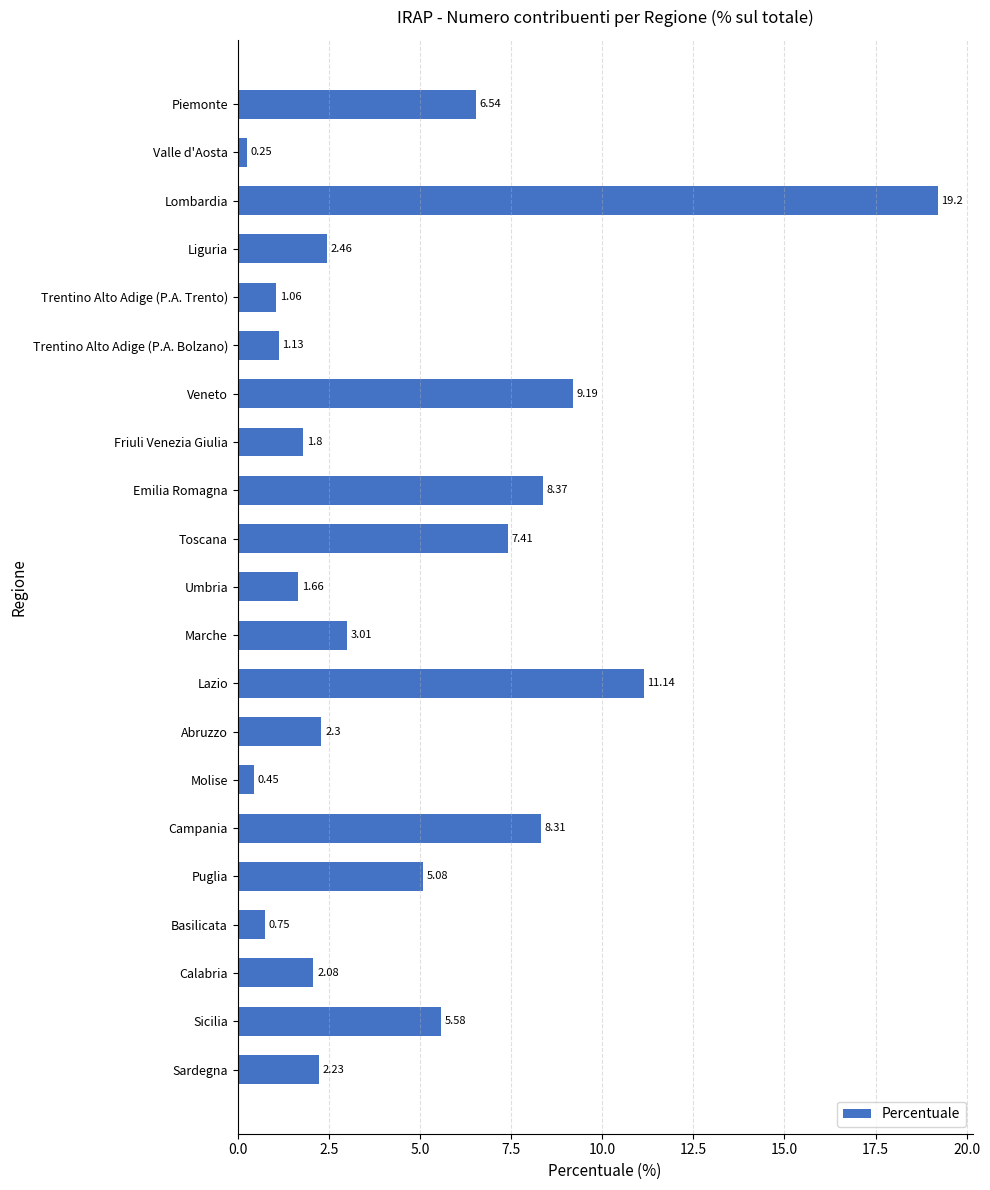

What is the change in value from Molise to Sicilia?

+5.1